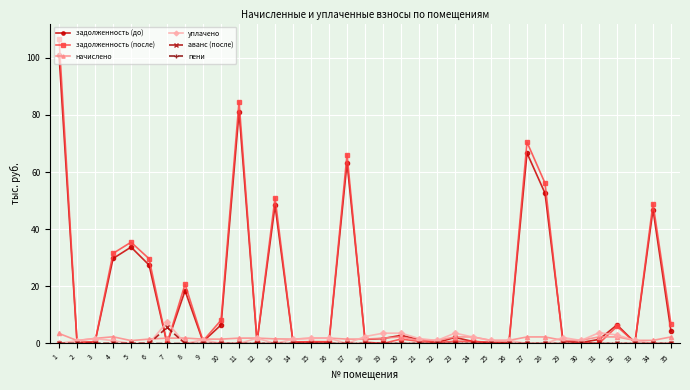

Is the value of задолженность (до) at 1 greater than the value of начислено at 14?

Yes